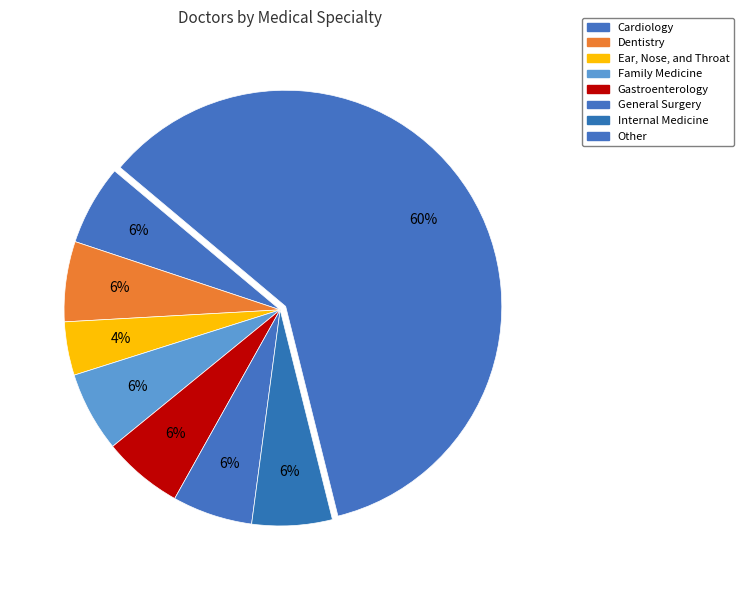

Count the number of slices in the pie.

8